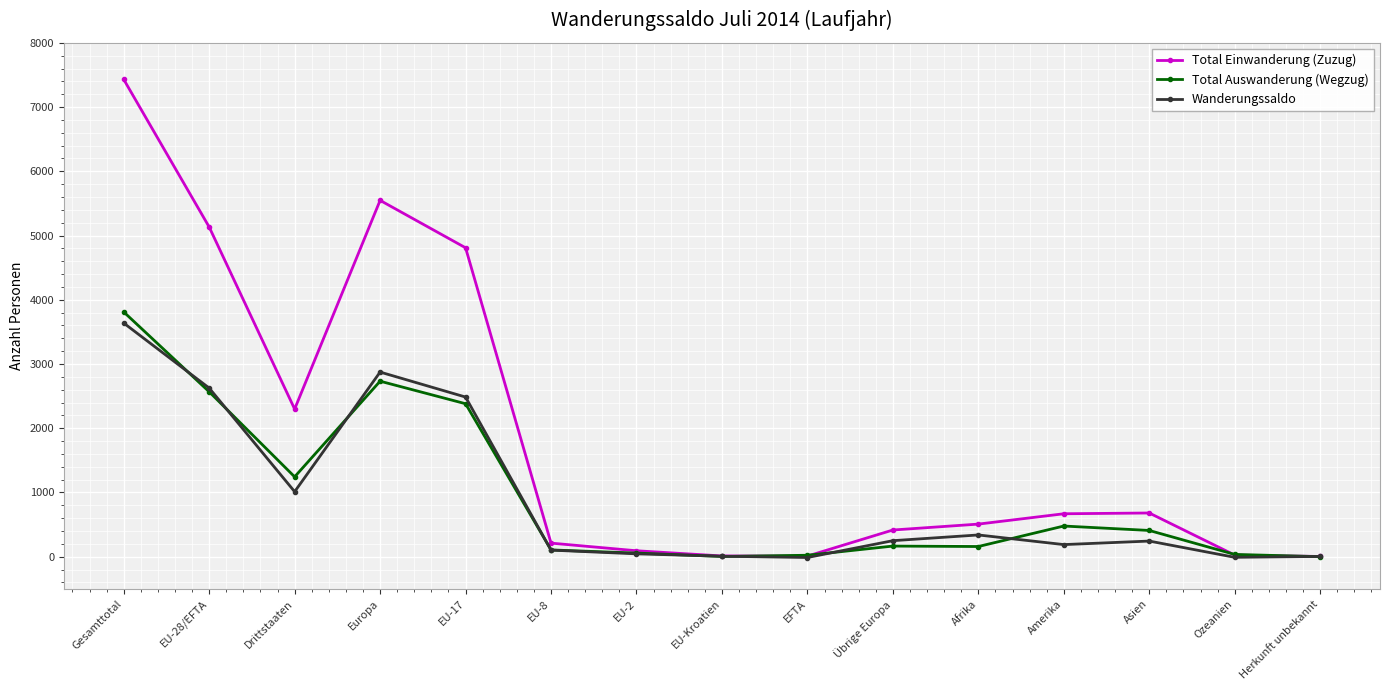

What is the sum of all Total Auswanderung (Wegzug) values?

14162